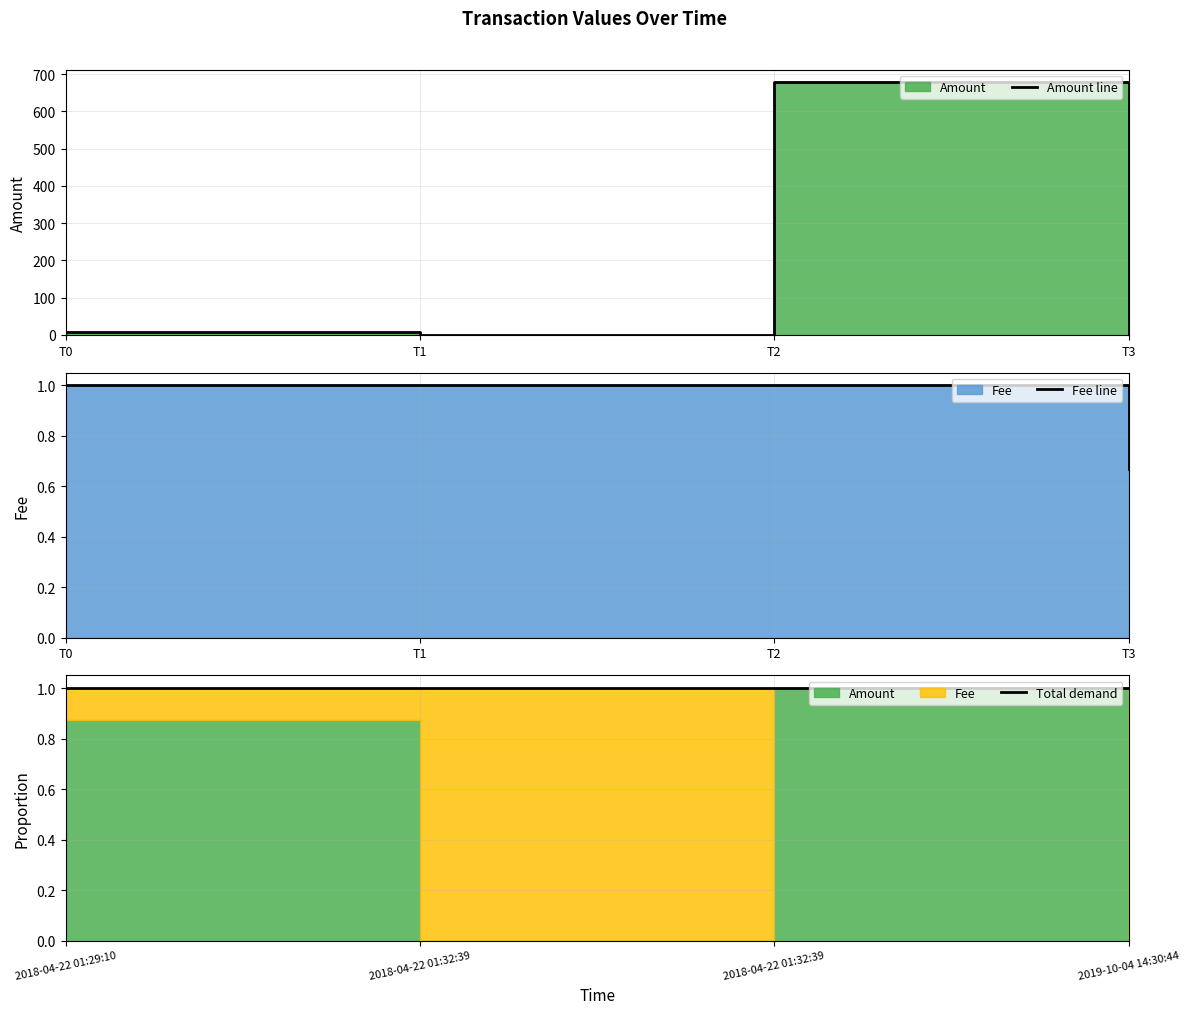

What is the value of the Total demand point at the 4th from the left?

1.0